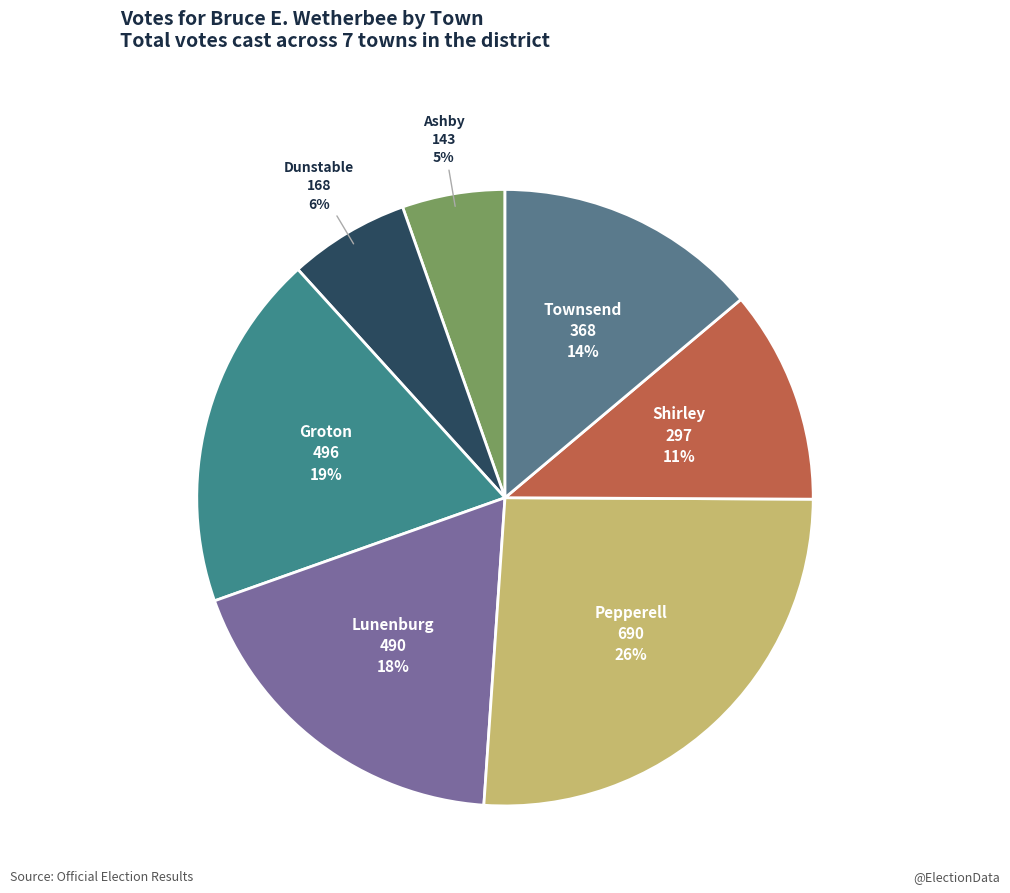

Does any single category account for the majority?

No